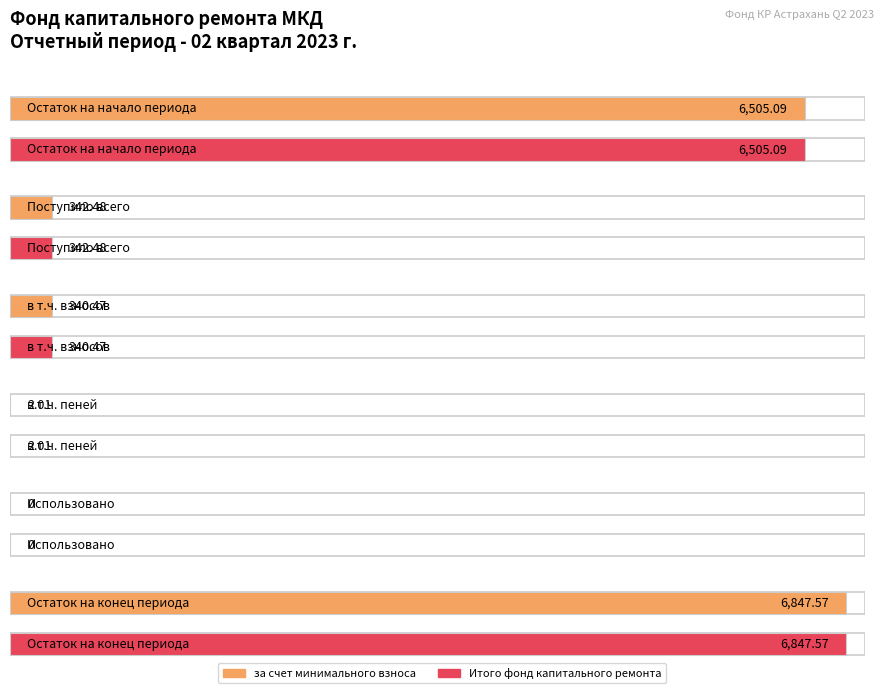

True or false: за счет минимального взноса has a value of 6847.6 at Остаток на конец периода.

True